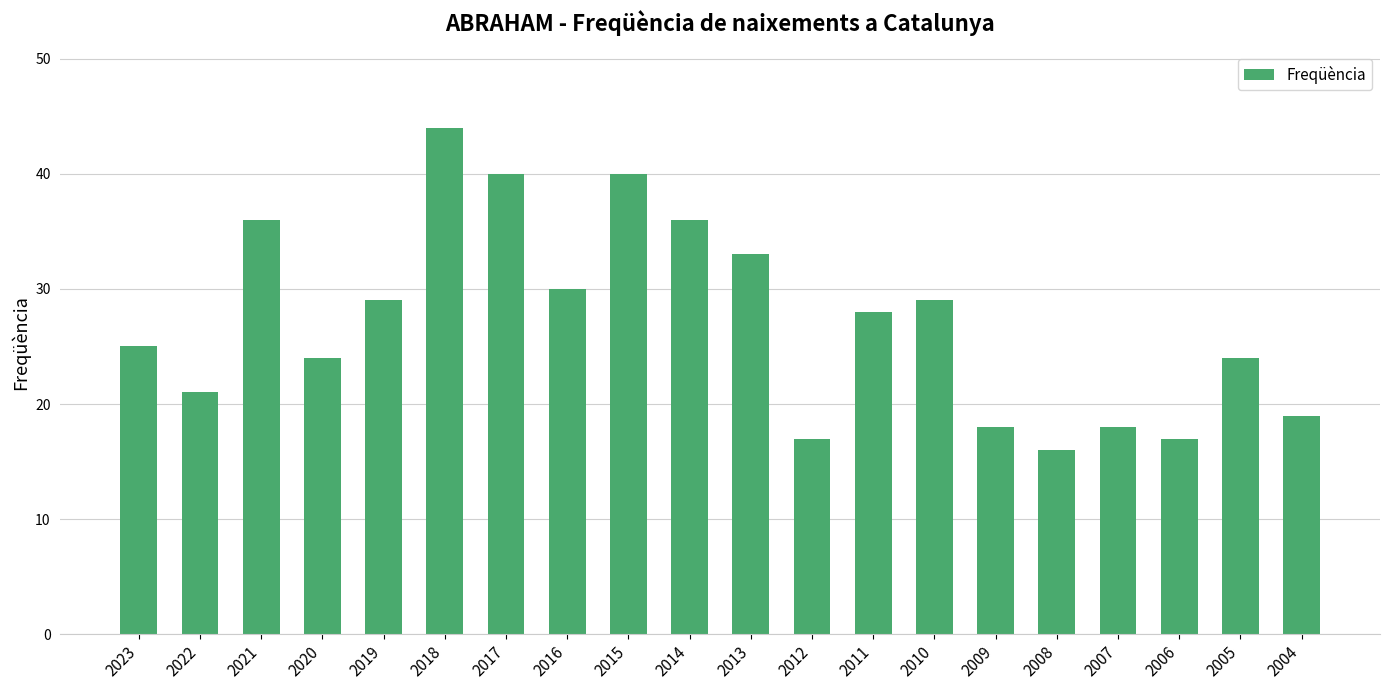

What is the value of the 6th bar from the left?

44